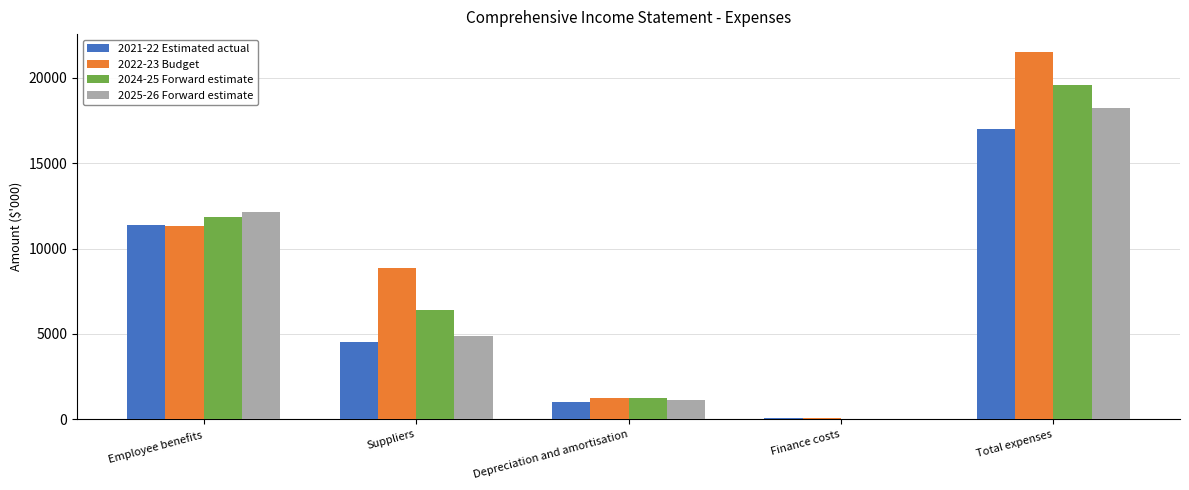

Which series changed the most between Suppliers and Total expenses?

2025-26 Forward estimate